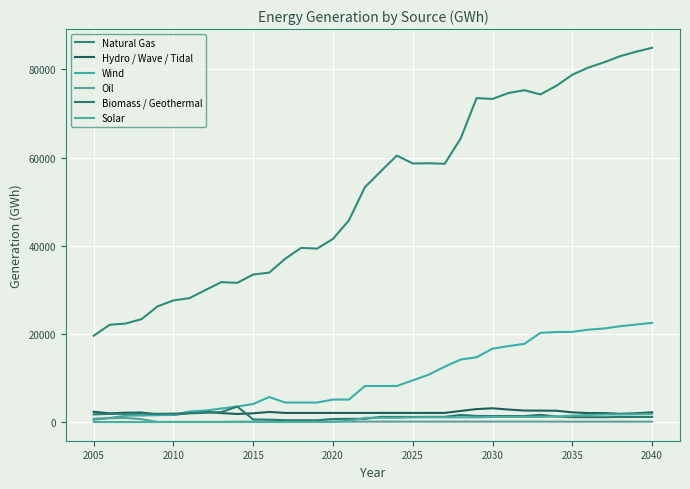

What is the greatest value displayed?

84917.0